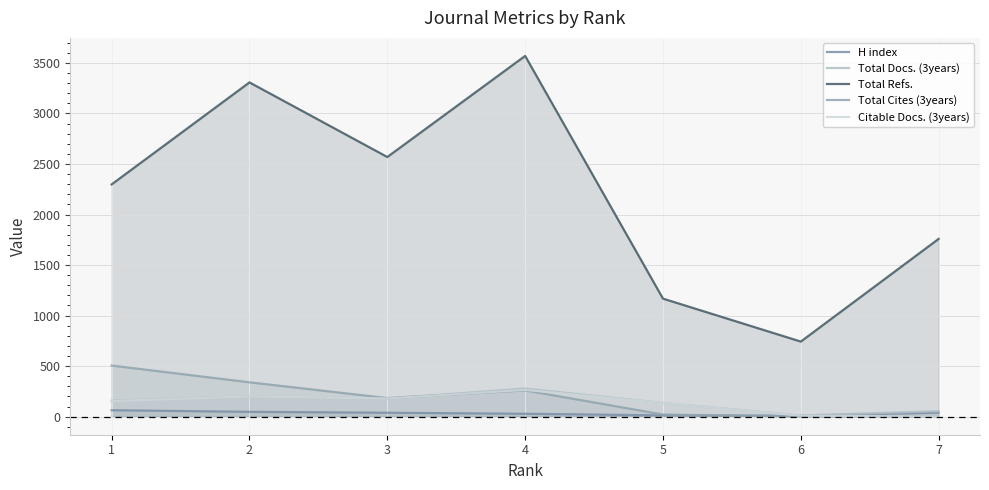

What is the sum of the Total Docs. (3years) values at 4 and 3?

458